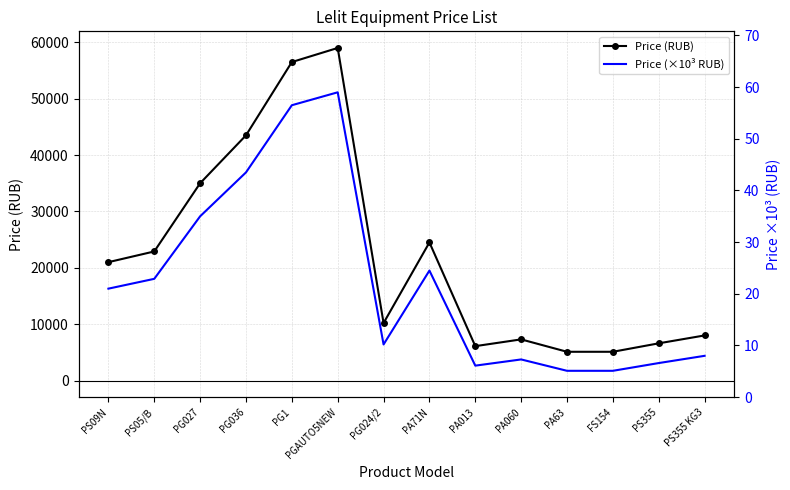

Which series has the largest range (max minus min)?

Price (RUB)